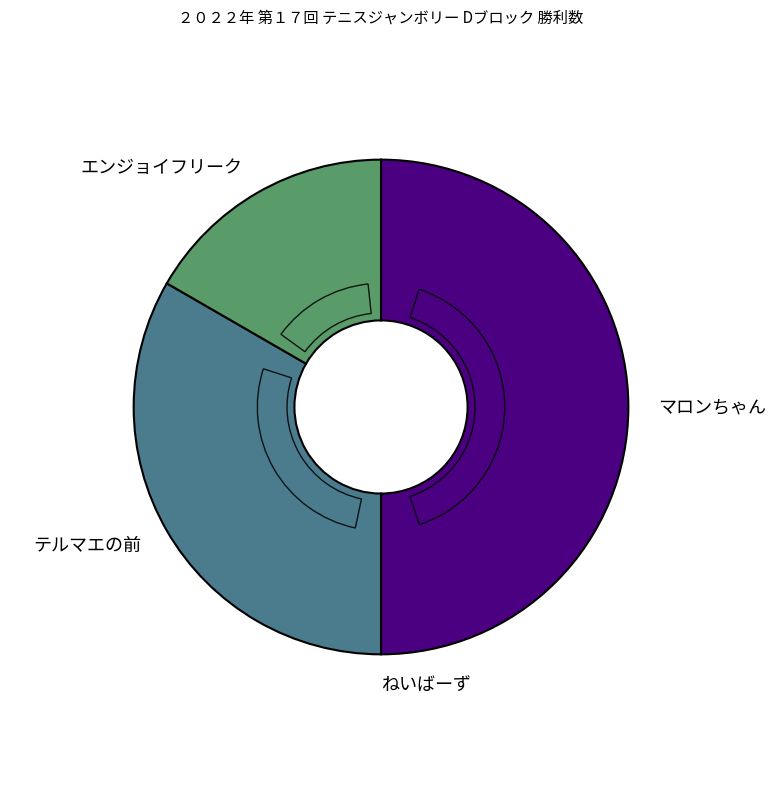

Is it true that ねいばーず is 1% of the pie?

False